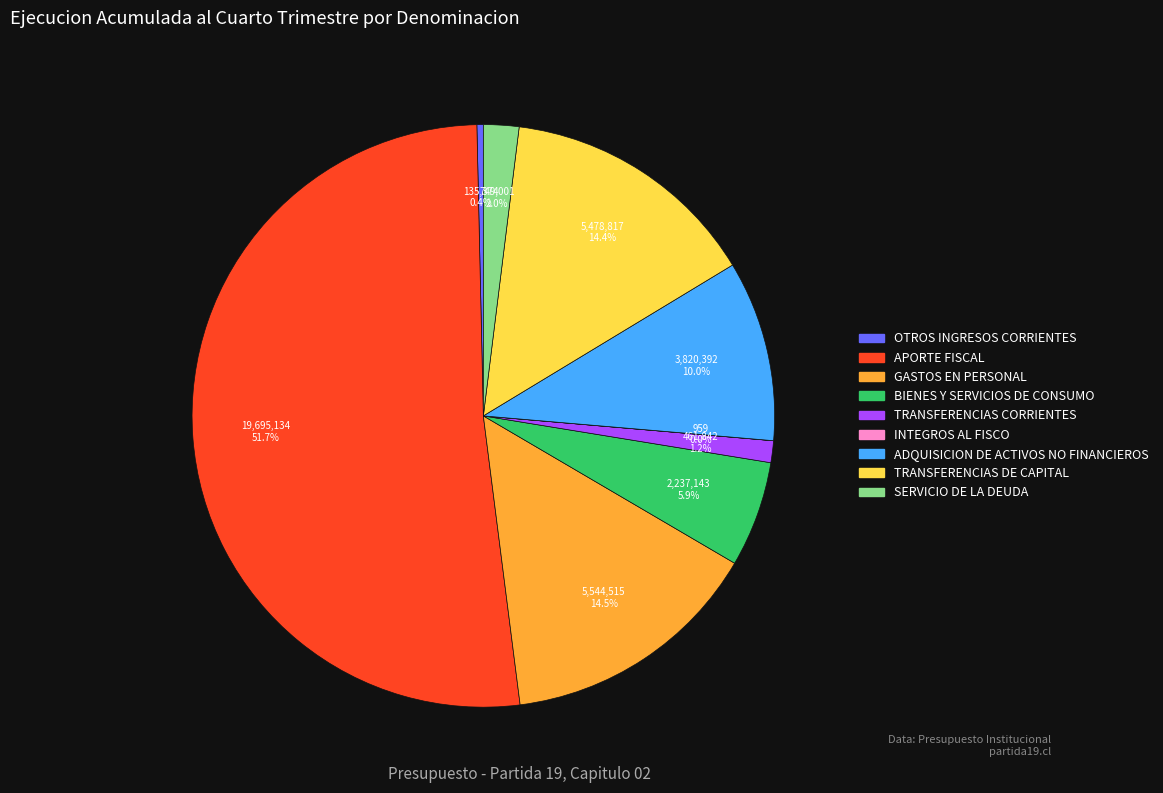

Combined, do ADQUISICION DE ACTIVOS NO FINANCIEROS and SERVICIO DE LA DEUDA account for over 50%?

No